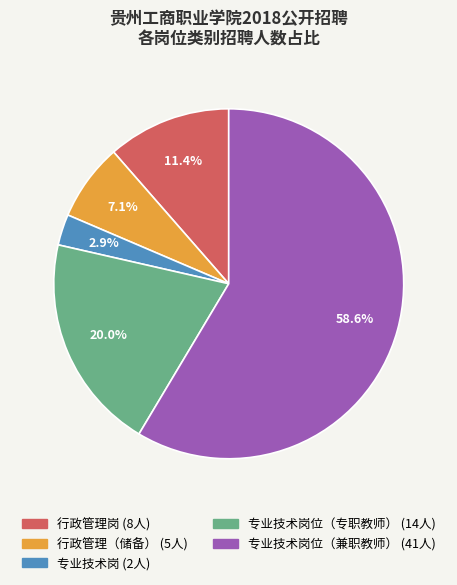

Does any single category account for the majority?

Yes